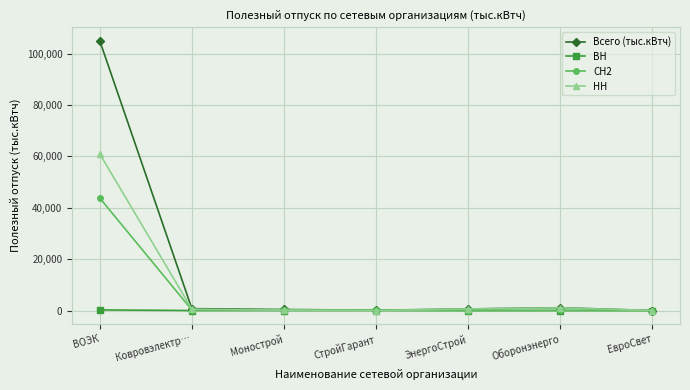

True or false: Всего (тыс.кВтч) has more than 2 points higher than both neighbors.

False